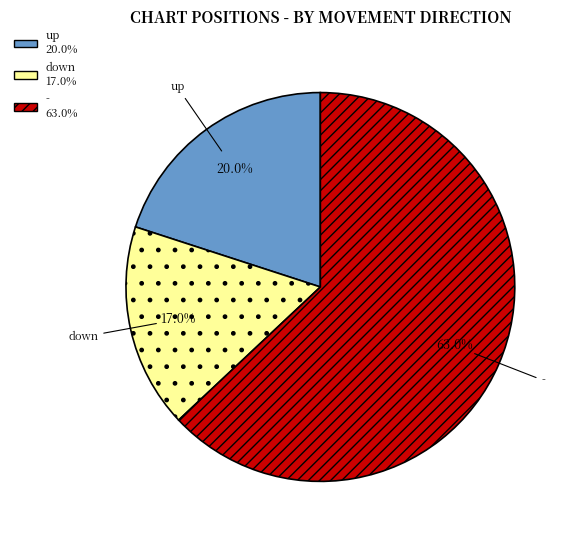

What percentage is the up slice, to the nearest percent?

20%